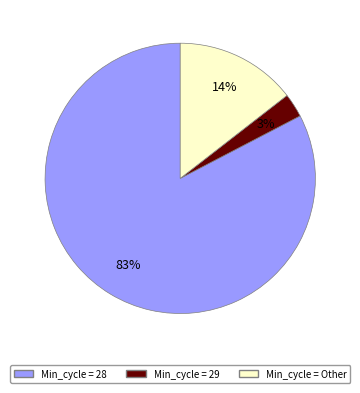

Does any single category account for the majority?

Yes